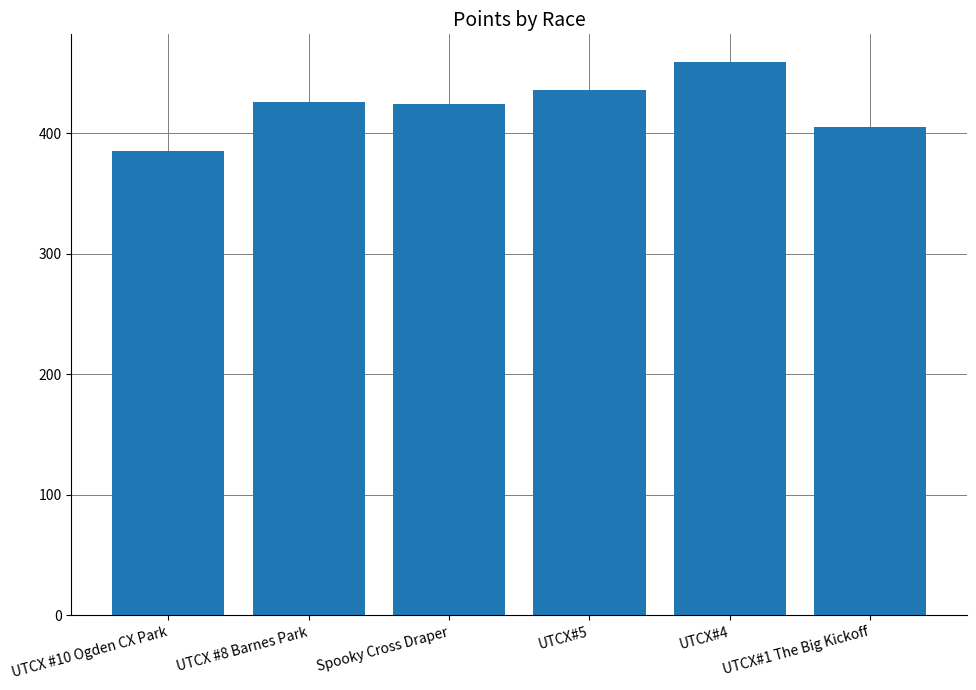

What is the label of the 3rd bar from the left?

Spooky Cross Draper